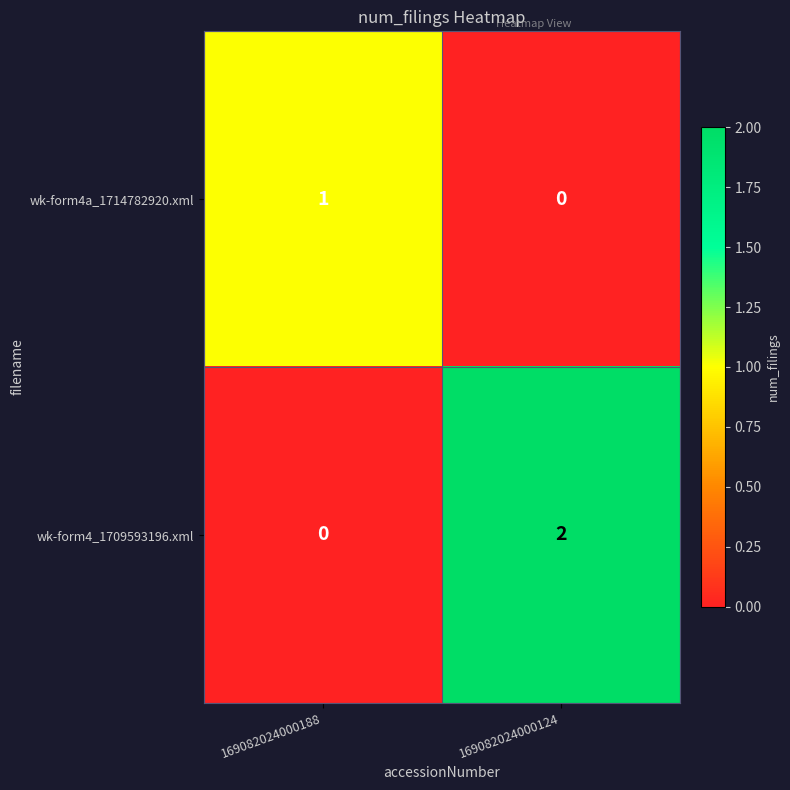

Reading left to right, transcribe all the data shown in this chart.

wk-form4a_1714782920.xml: 169082024000188=1	169082024000124=0
wk-form4_1709593196.xml: 169082024000188=0	169082024000124=2